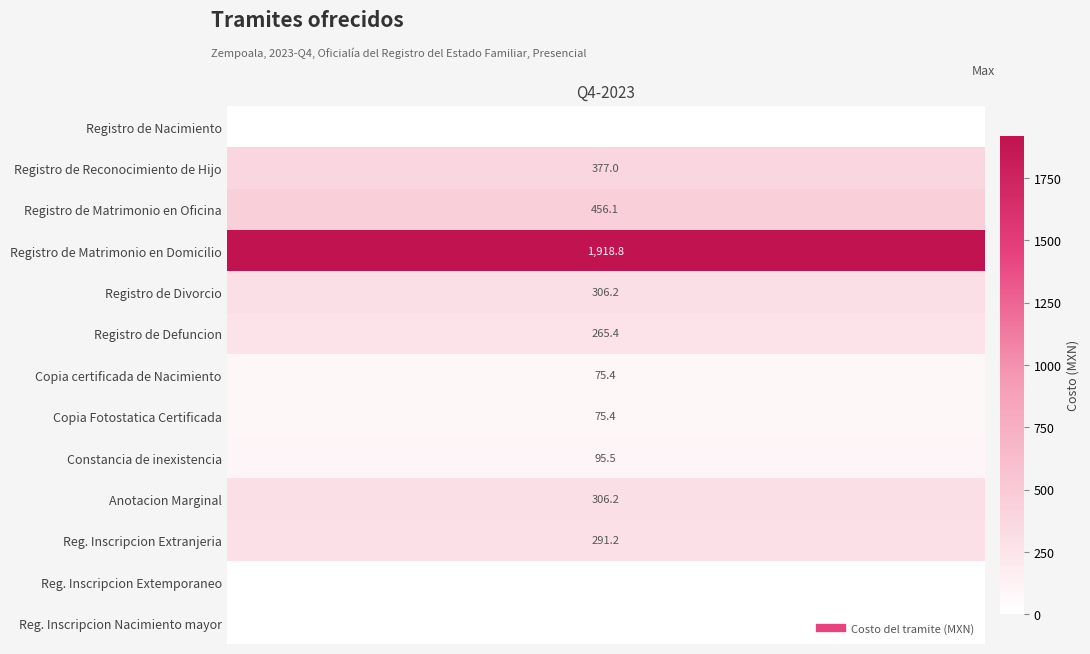

Which series has the largest total across all categories?

Registro de Matrimonio en Domicilio